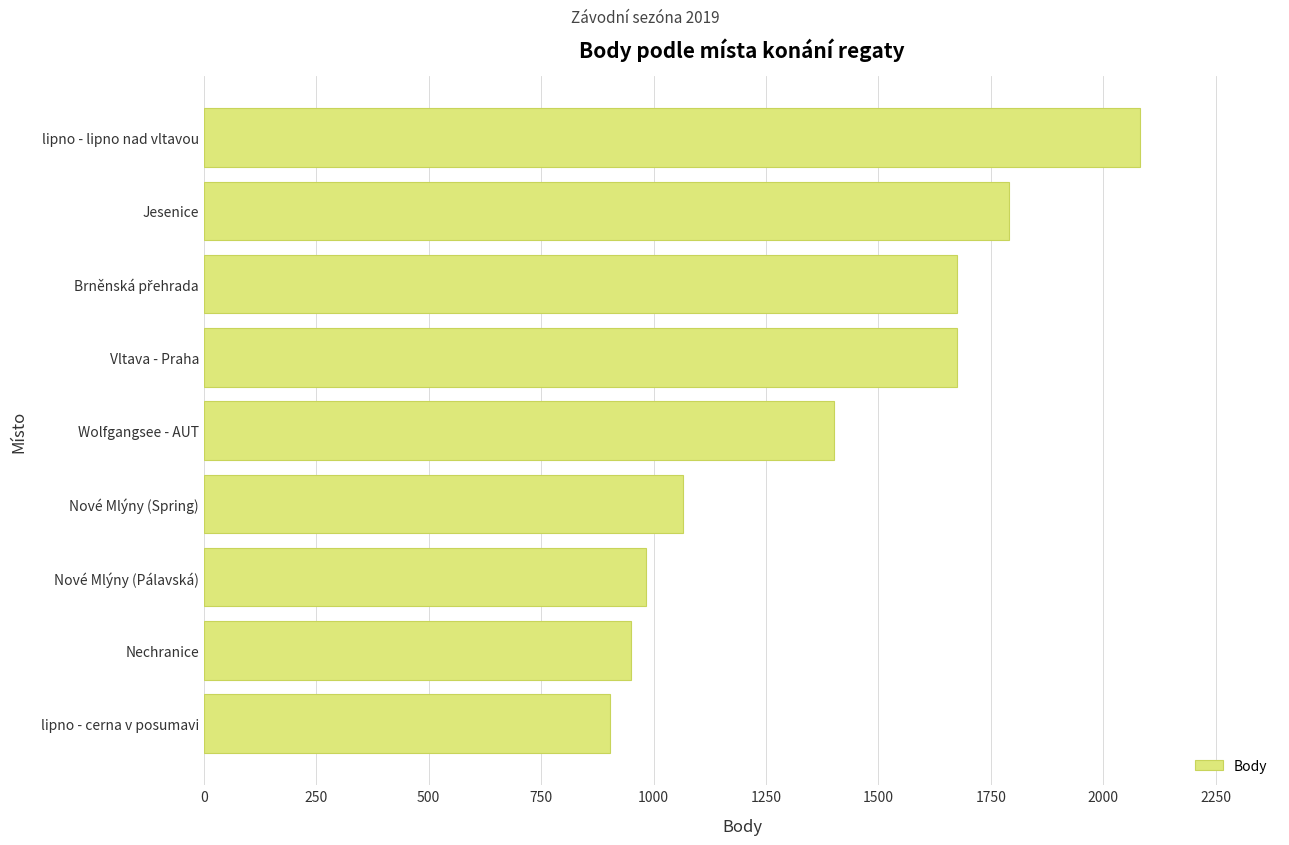

Is it true that the value at Jesenice is 1791?

True